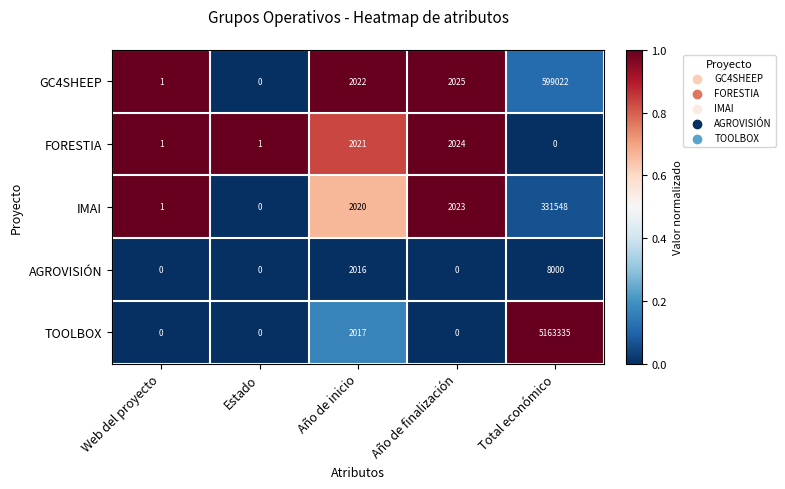

Reading right to left, list all the values displayed in this chart.

GC4SHEEP: Total económico=599022	Año de finalización=2025	Año de inicio=2022	Estado=0	Web del proyecto=1
FORESTIA: Total económico=0	Año de finalización=2024	Año de inicio=2021	Estado=1	Web del proyecto=1
IMAI: Total económico=331548	Año de finalización=2023	Año de inicio=2020	Estado=0	Web del proyecto=1
AGROVISIÓN: Total económico=8000	Año de finalización=0	Año de inicio=2016	Estado=0	Web del proyecto=0
TOOLBOX: Total económico=5163335	Año de finalización=0	Año de inicio=2017	Estado=0	Web del proyecto=0